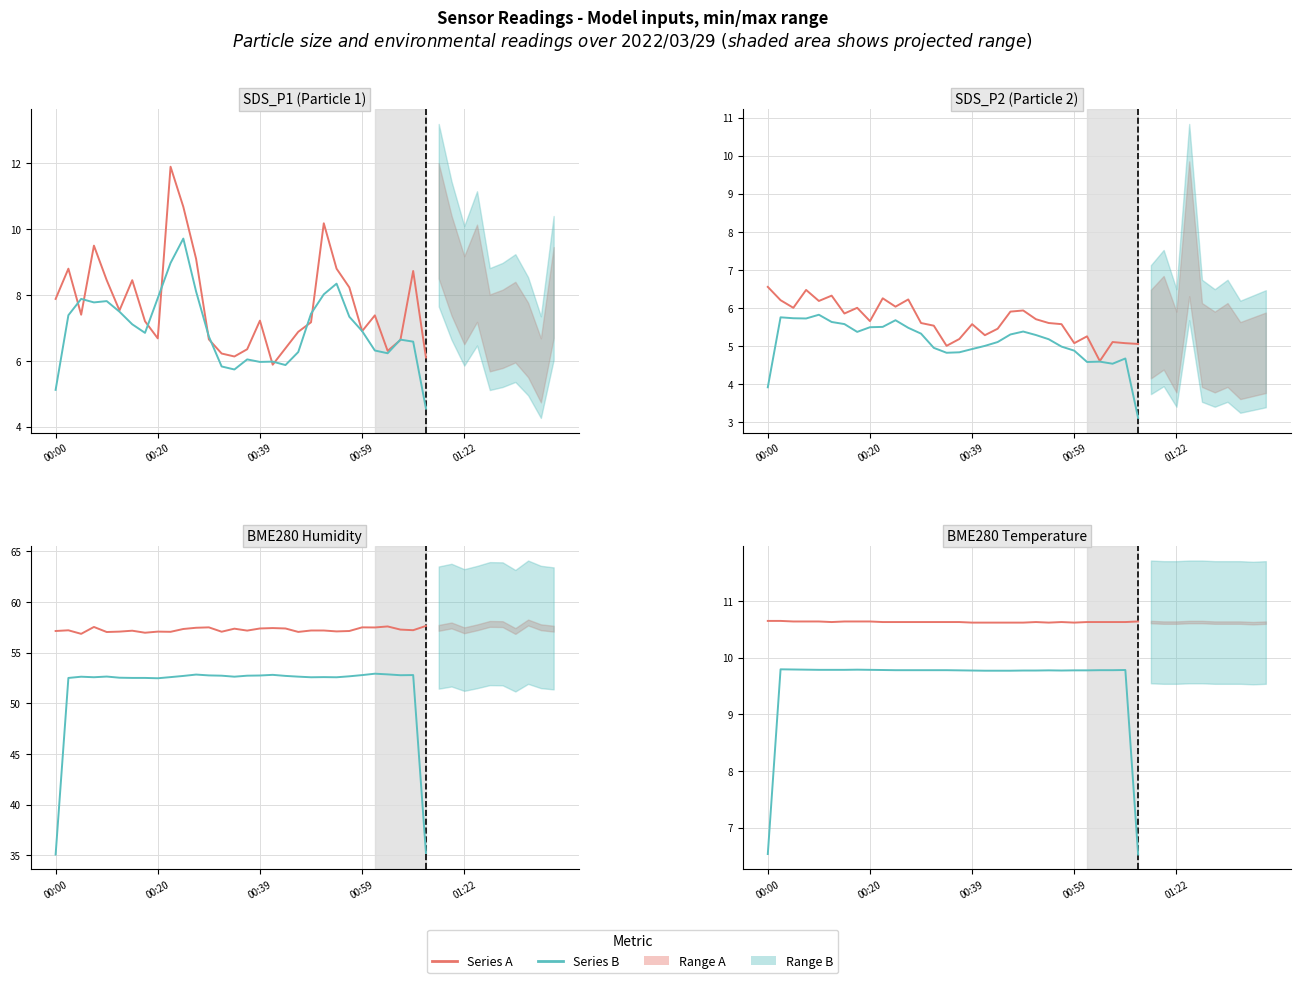

What is the sum of all Series A values?

318.9